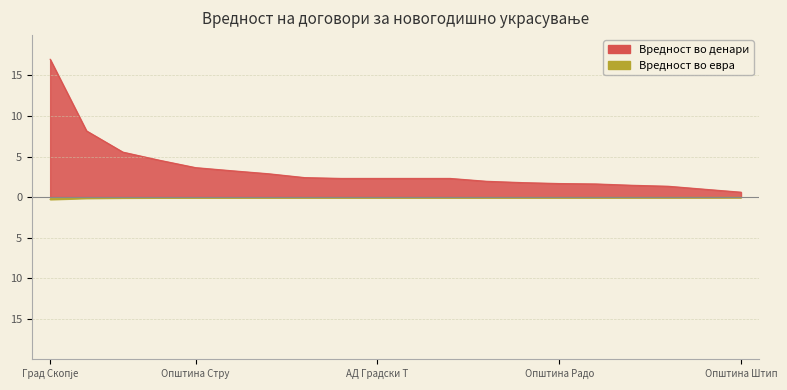

Where is Вредност во денари nearest to the value 8?

Општина Карпош